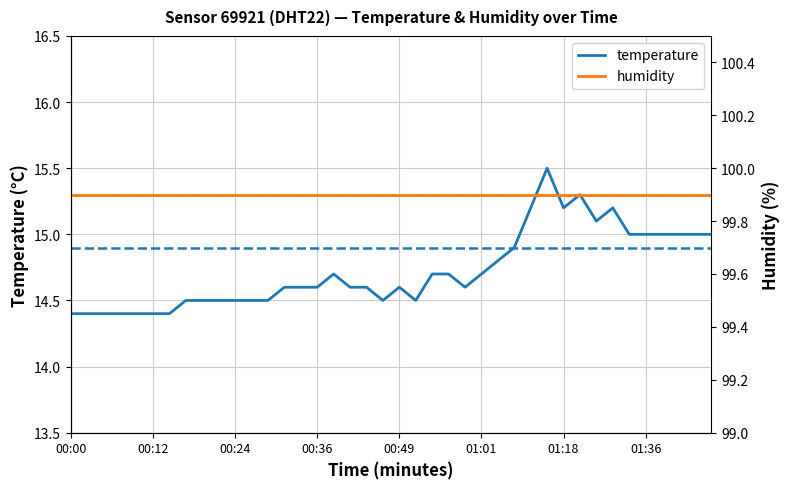

What are all the series names shown in the legend?

temperature, humidity